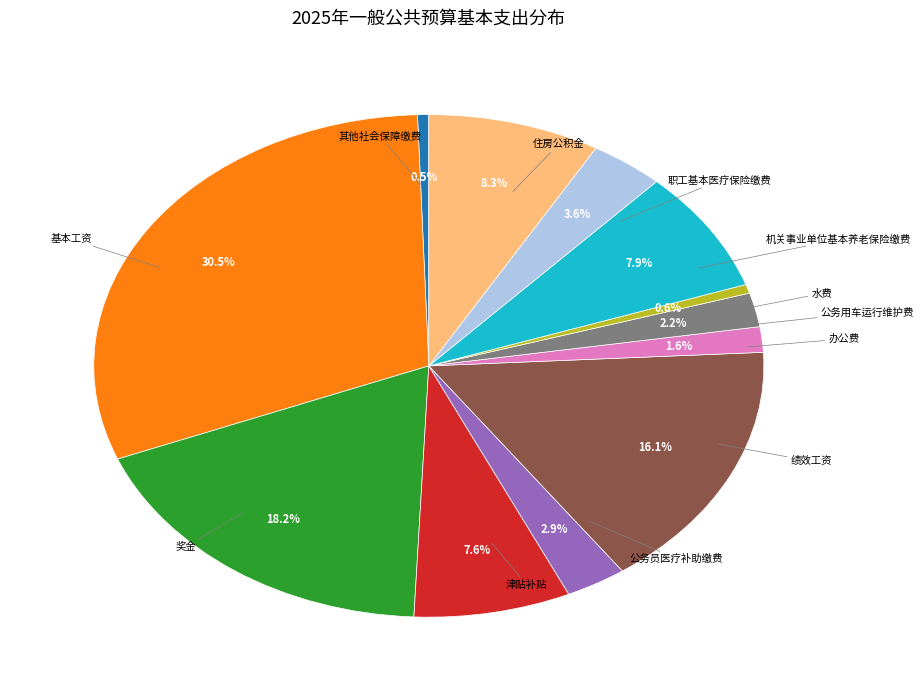

Is there any slice that represents more than half of the pie?

No